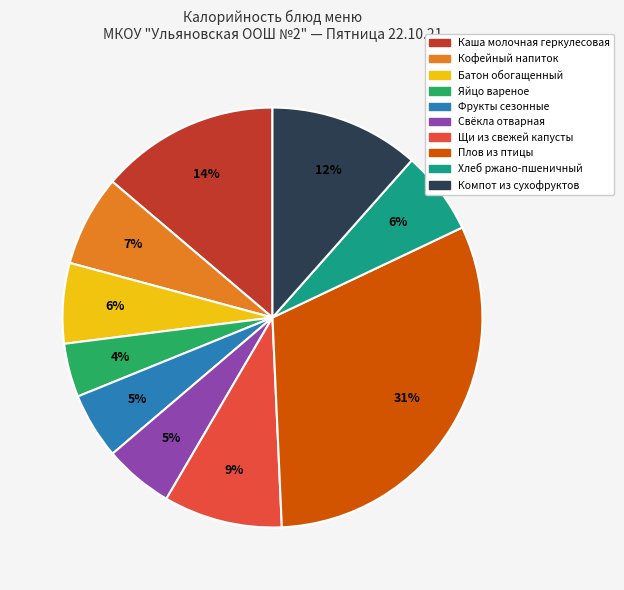

To the nearest percent, what is the average slice percentage?

10%